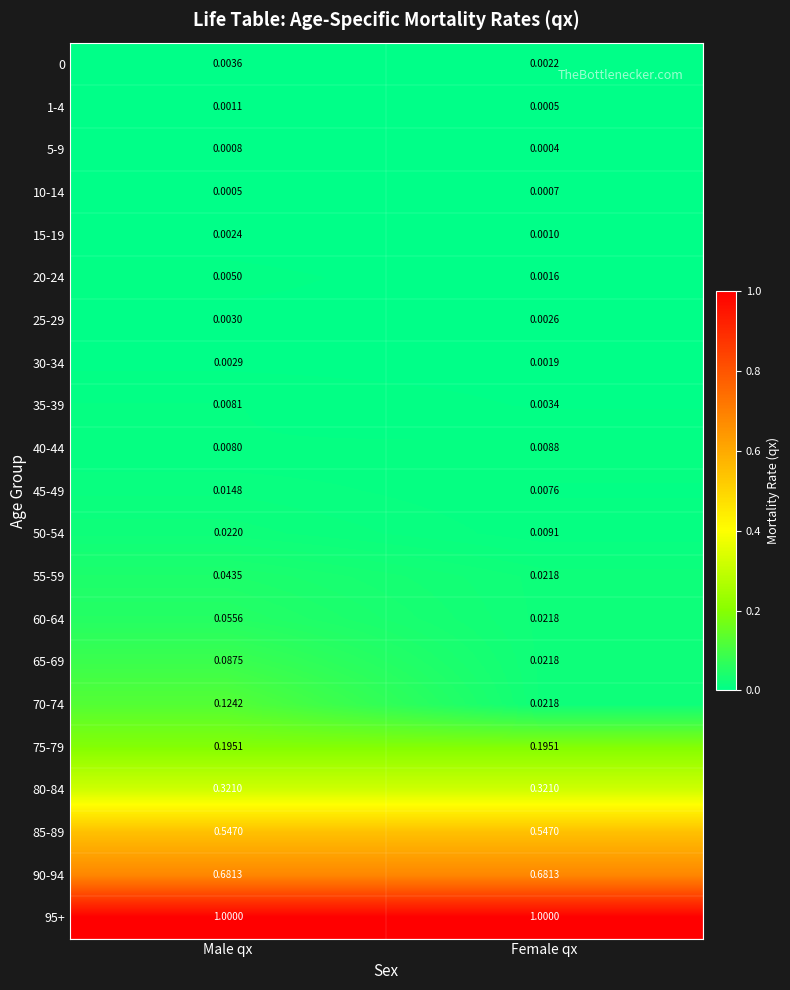

Where is 25-29 nearest to the value 0?

Female qx